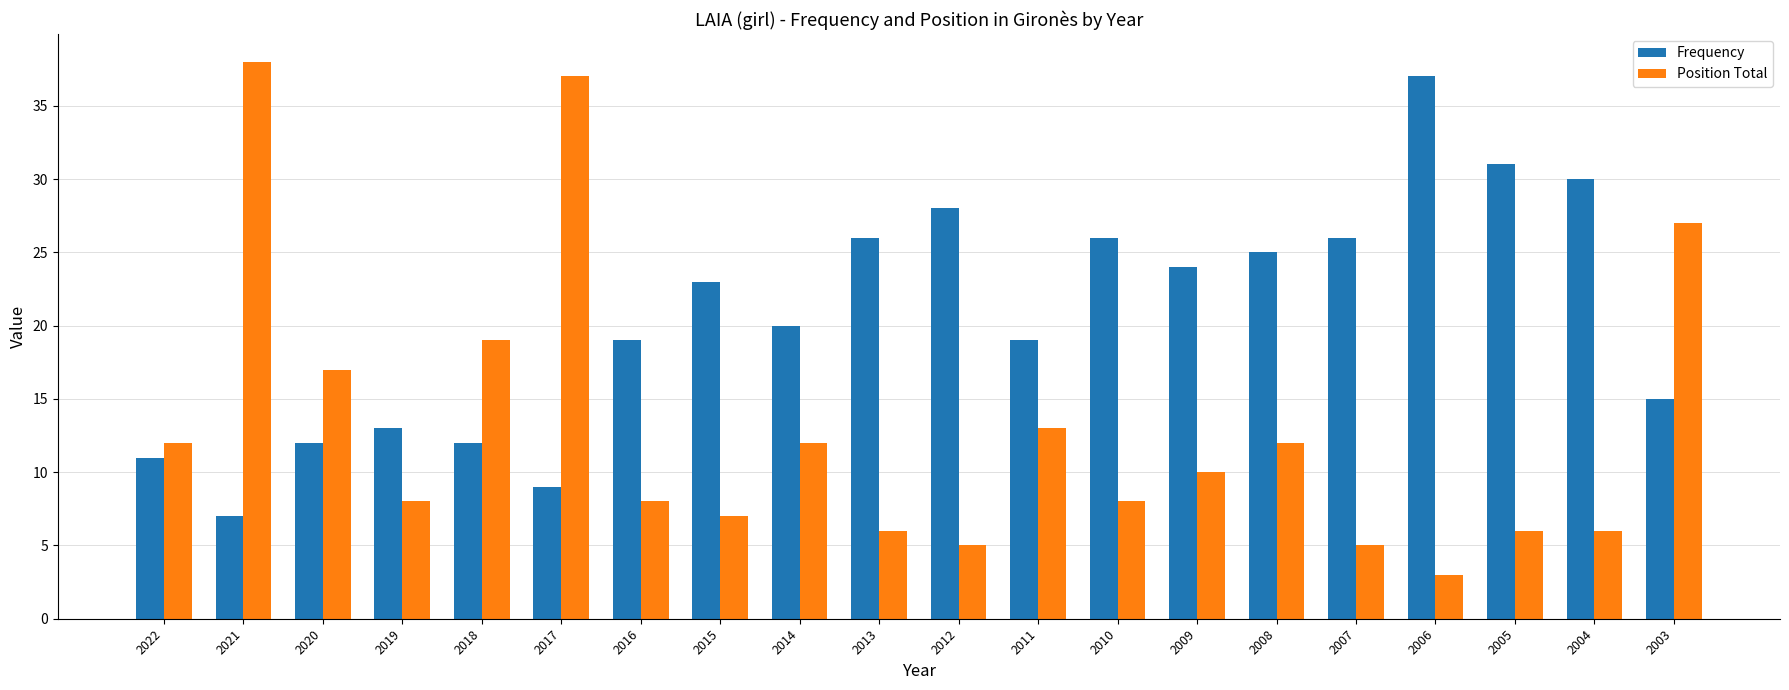

What is the highest value of the Frequency series?

37